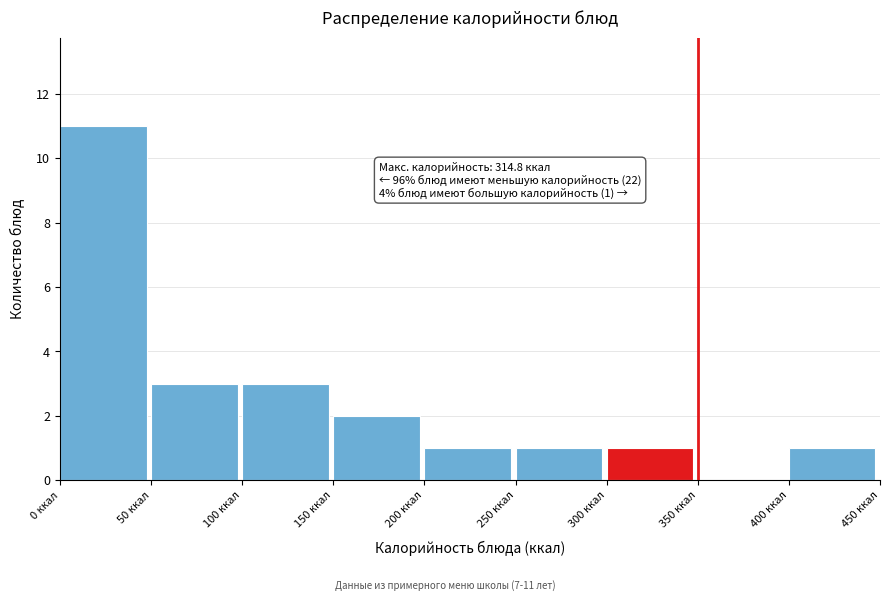

Over which range of the x-axis is the bar tallest?

0 to 50